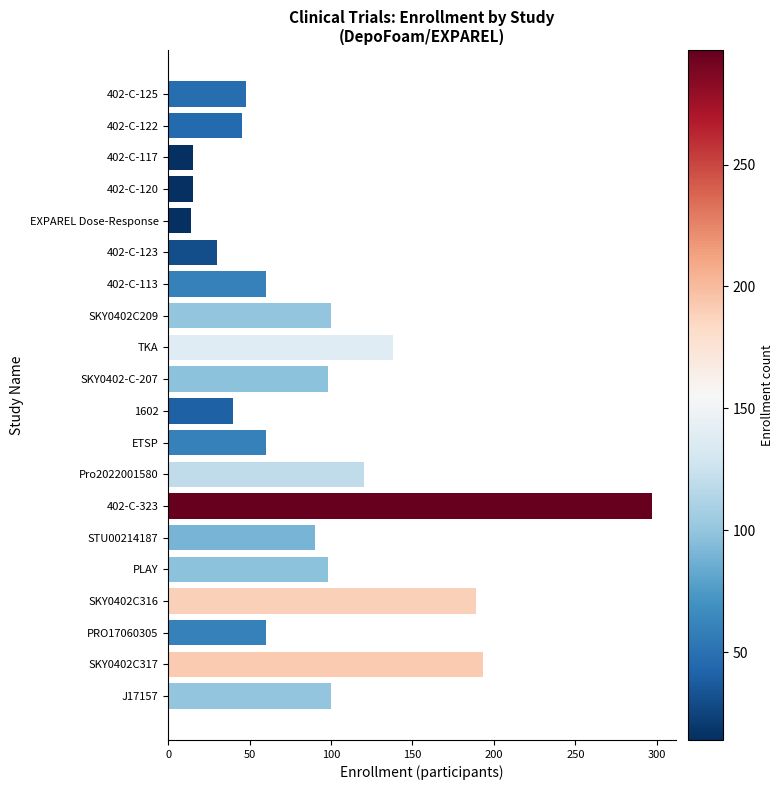

Which category has the highest value across all series?

402-C-323